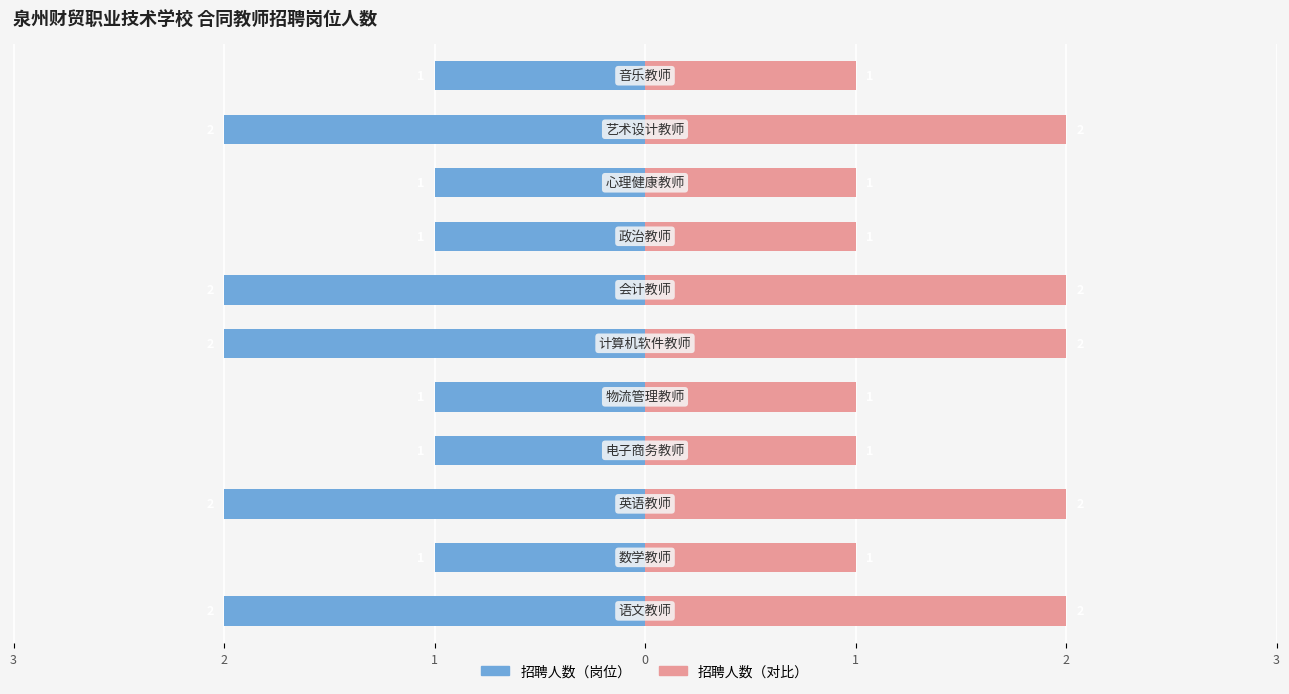

List the series in order of their peak value, lowest first.

招聘人数（岗位）, 招聘人数（对比）